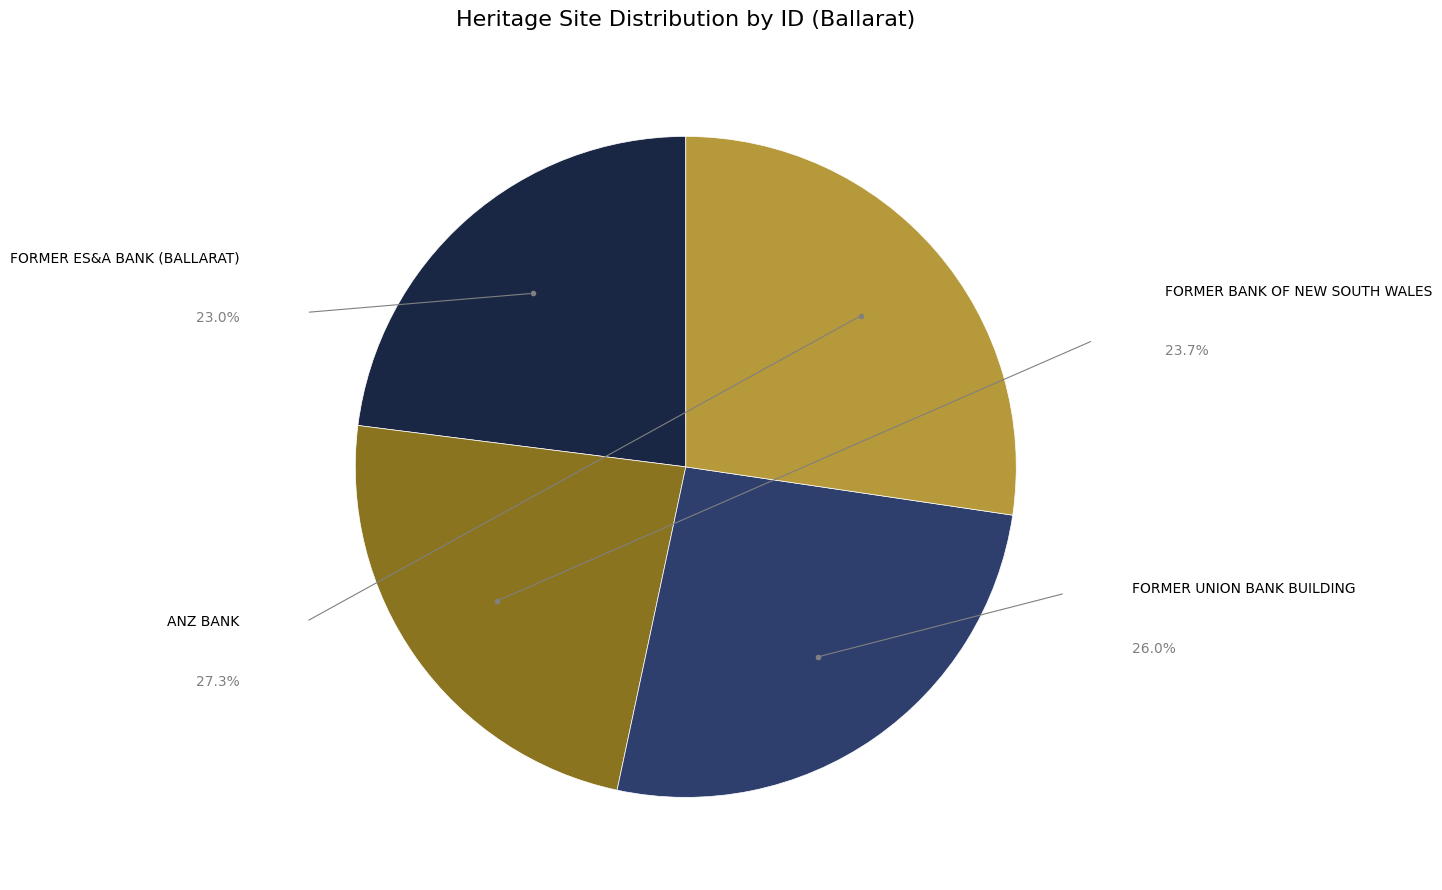

Is FORMER ES&A BANK (BALLARAT) the majority of the pie?

No